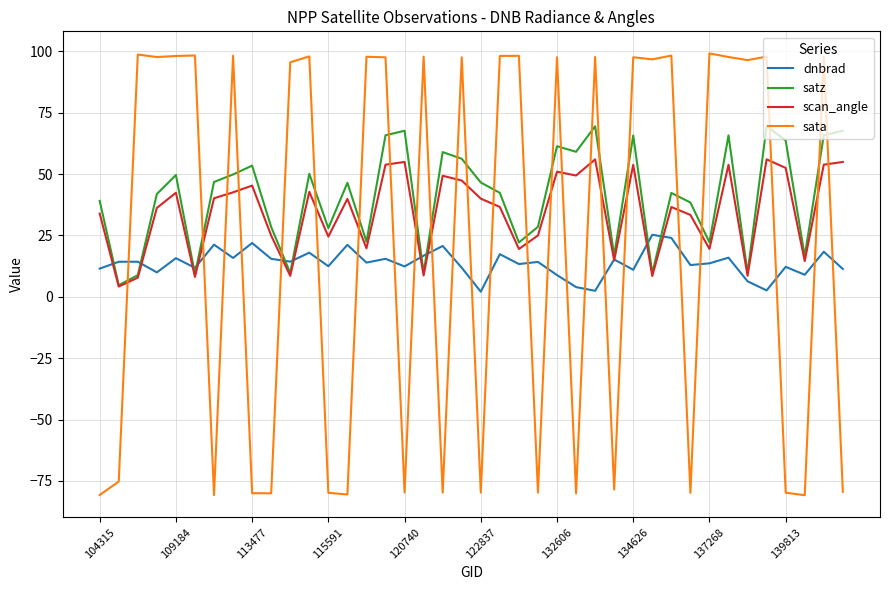

How many intersections are there between sata and satz?

24